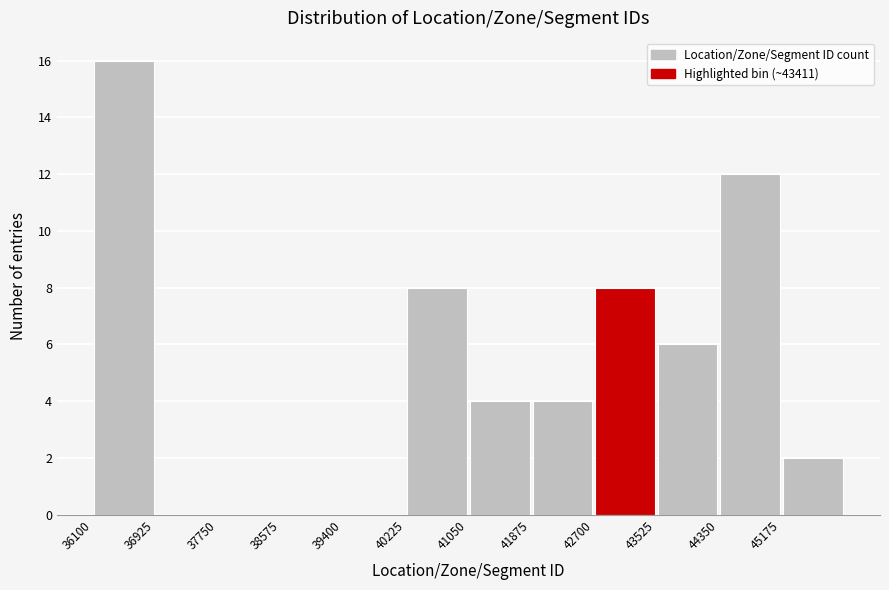

Reading left to right, transcribe this chart: for each bar, give the range it covers on the x-axis and its height. Neither the bar edges nor the heights are printed on the chart, so give them approximately, as read against the axes.

36100 to 36900: 16
36900 to 37800: 0
37800 to 38600: 0
38600 to 39400: 0
39400 to 40200: 0
40200 to 41100: 8
41100 to 41900: 4
41900 to 42700: 4
42700 to 43500: 8
43500 to 44400: 6
44400 to 45200: 12
45200 to 46000: 2